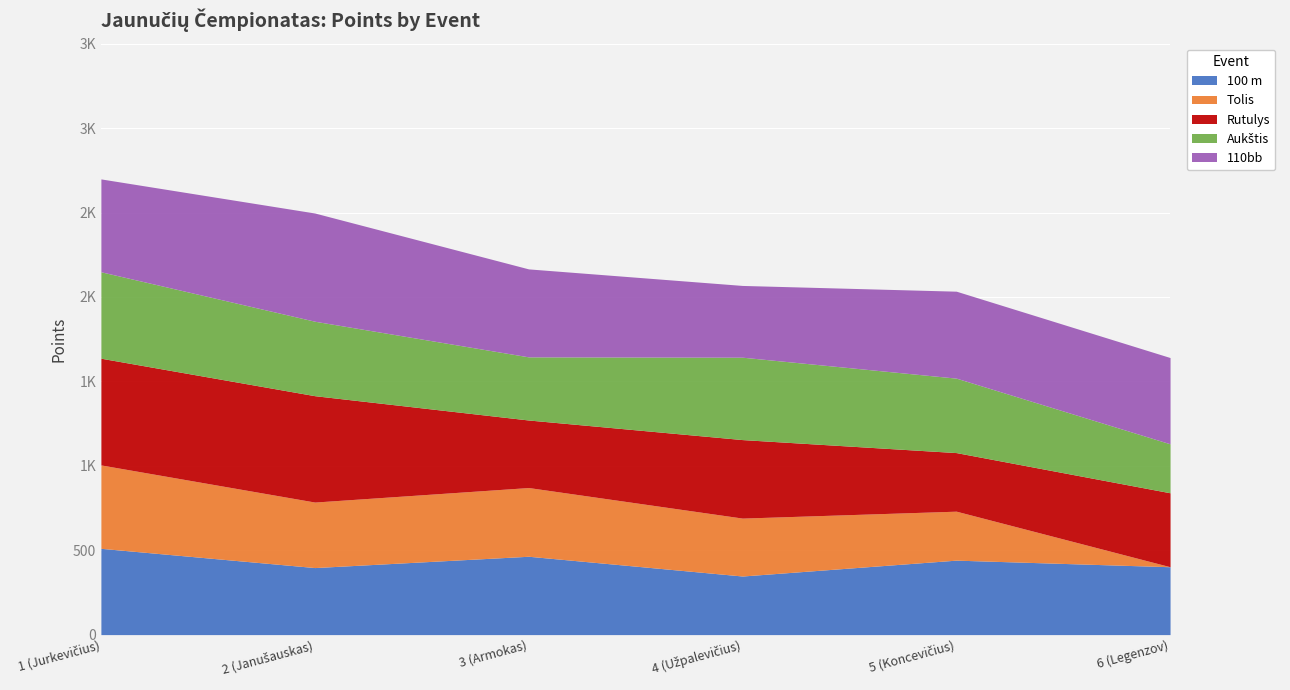

At which label does 110bb reach its minimum?

4 (Užpalevičius)